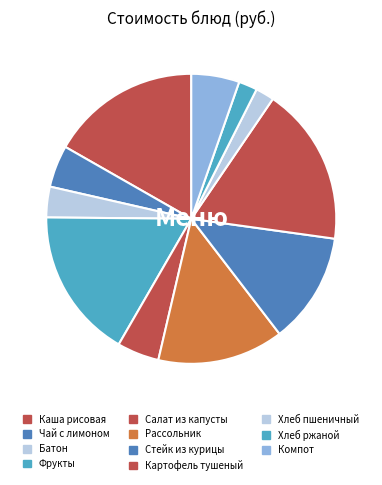

How many segments does this pie chart have?

11